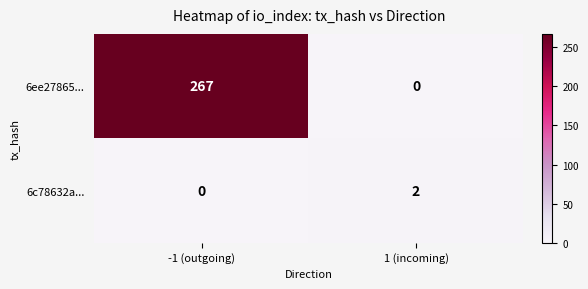

What is the sum of all 6ee27865... values?

267